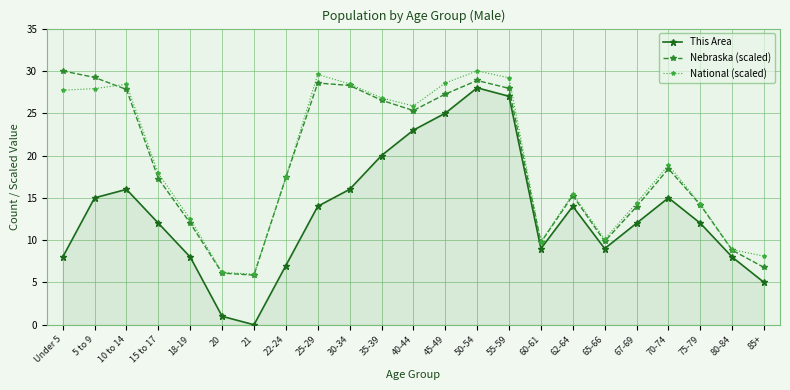

What is the value of the Nebraska (scaled) point at the 2nd from the left?

29.2